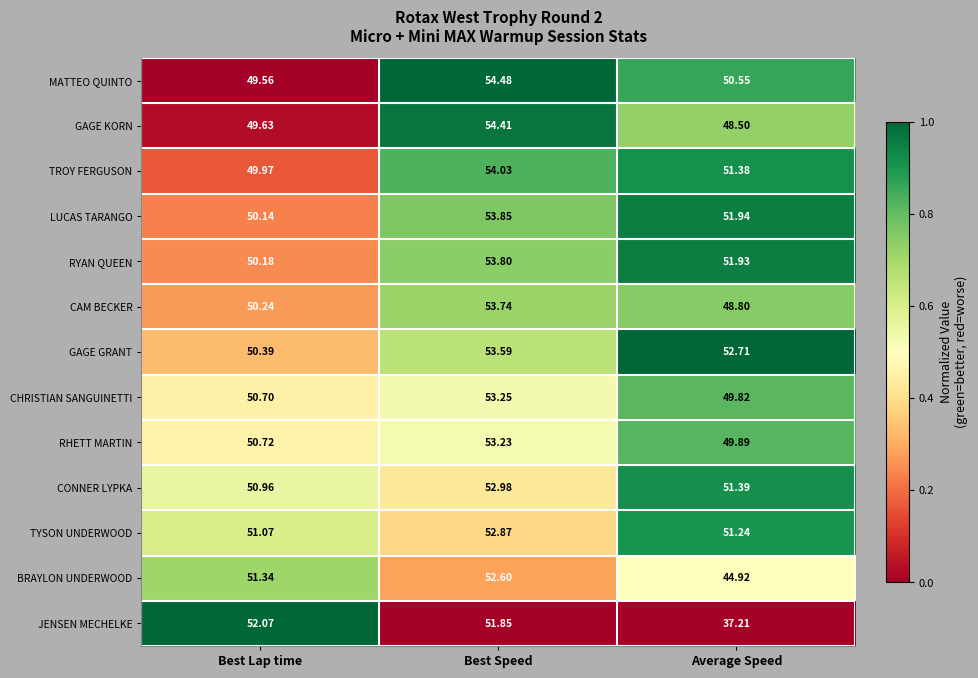

Which series changed the most between Best Speed and Average Speed?

JENSEN MECHELKE